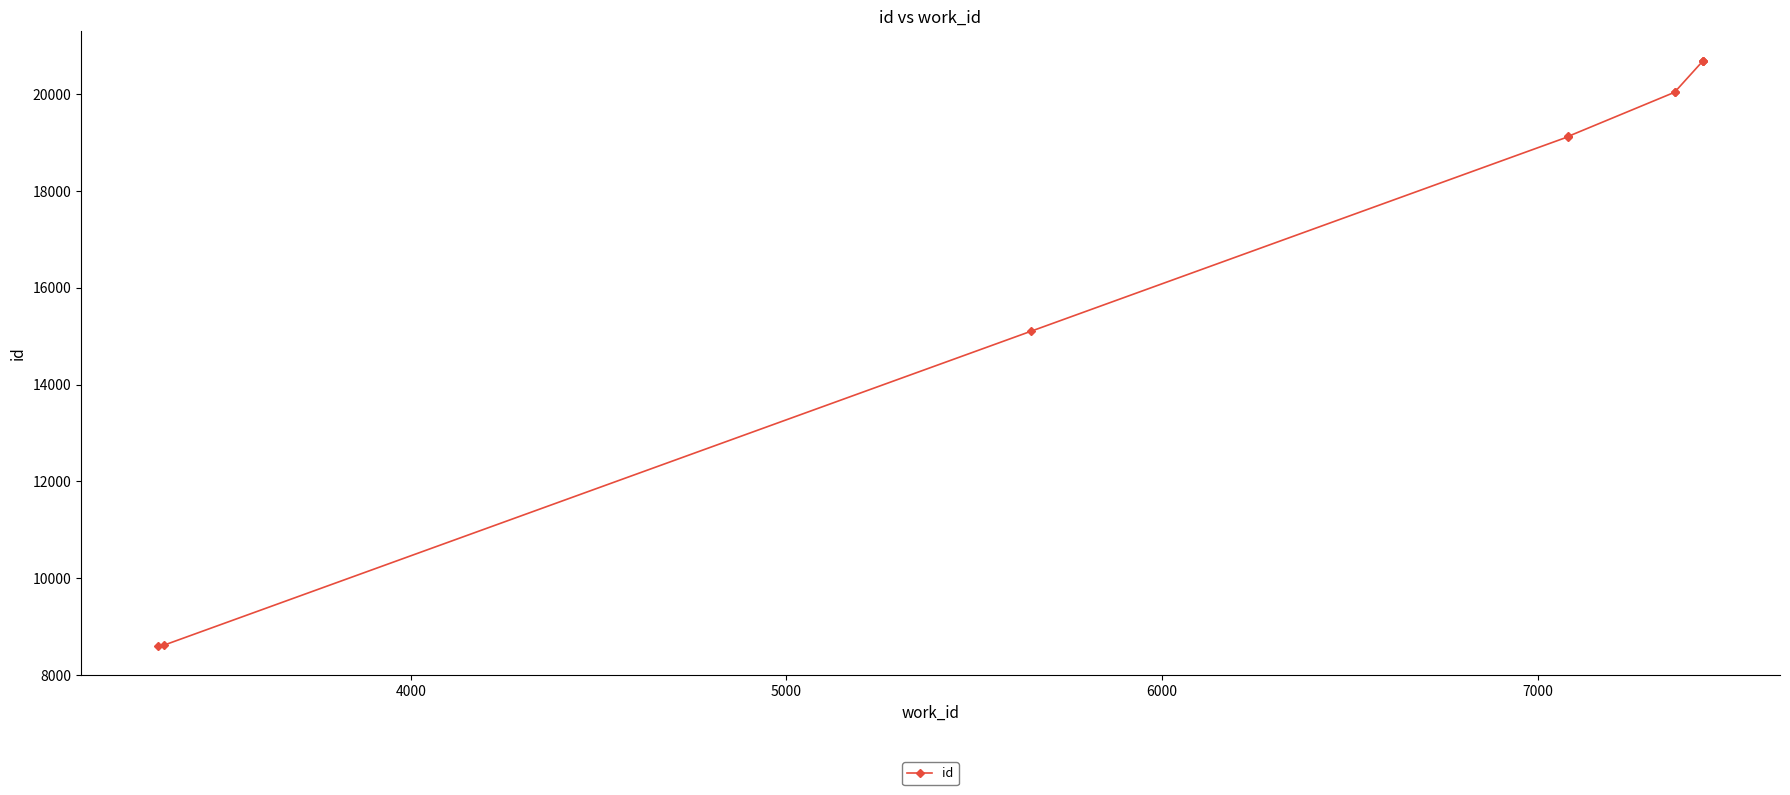

Is this an area chart (filled region under the line)?

No